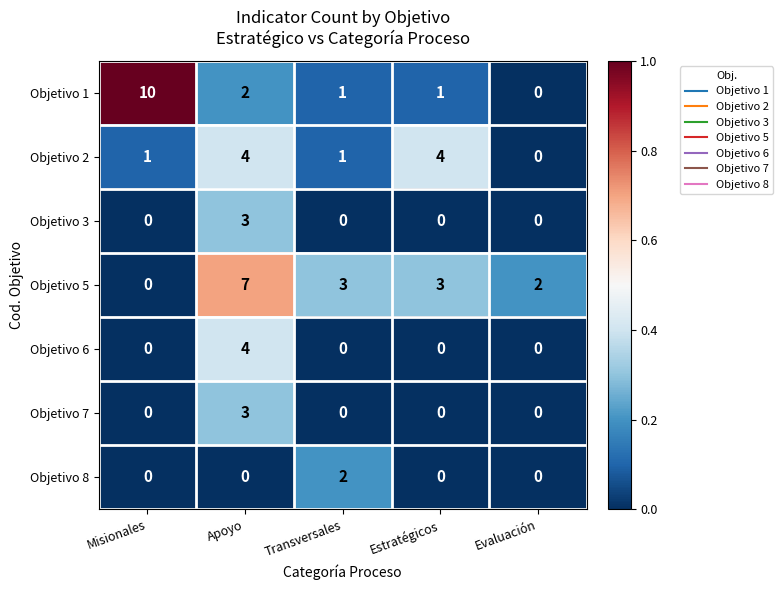

Between Transversales and Estratégicos, which series saw the biggest shift?

Objetivo 2